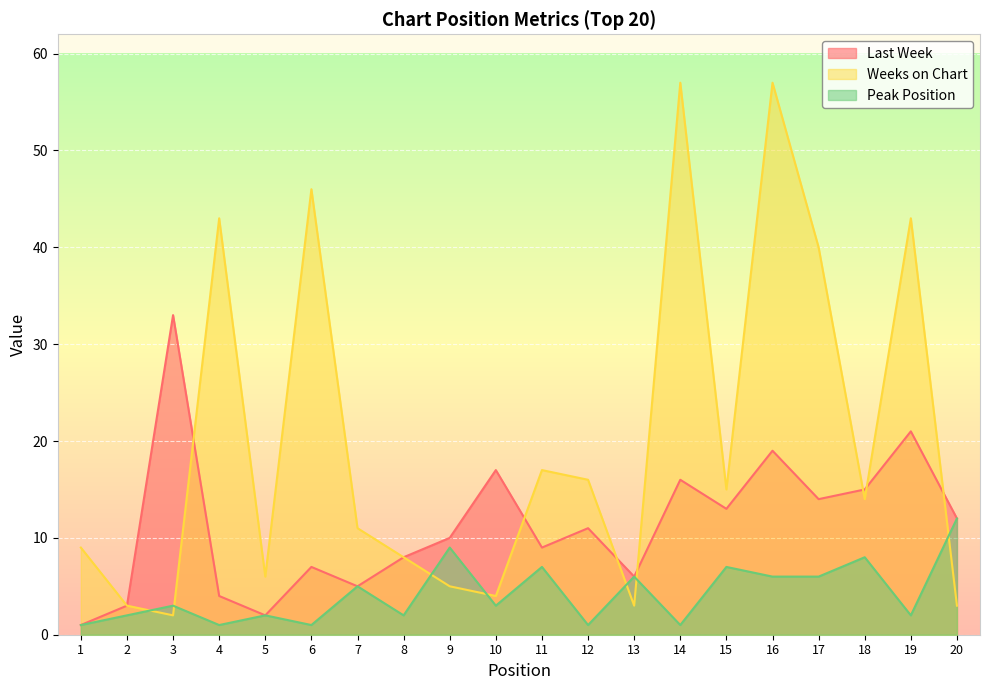

Where does the Peak Position series first go above 3?

7